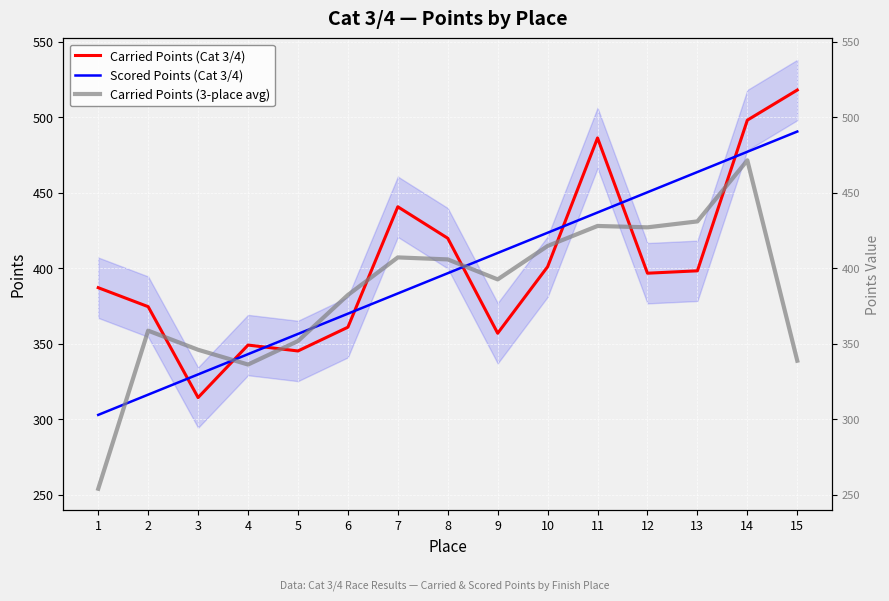

How many values in the Carried Points (Cat 3/4) series exceed 396?

8